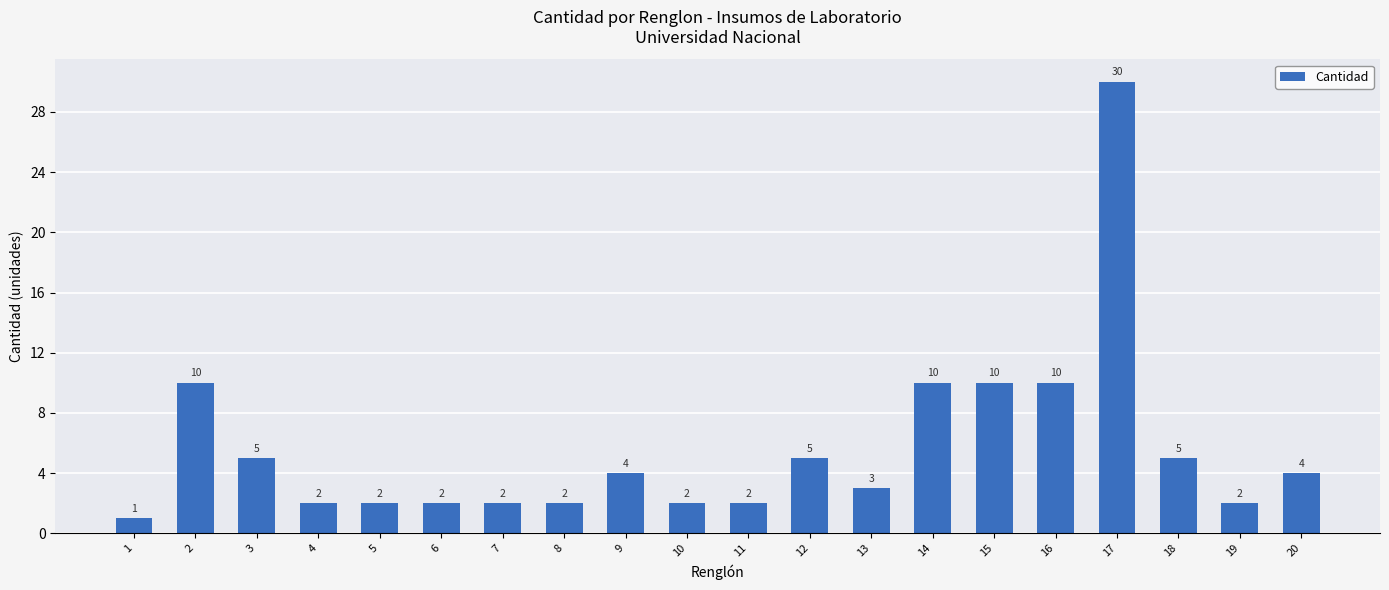

The value at 9 is 4. True or false?

True